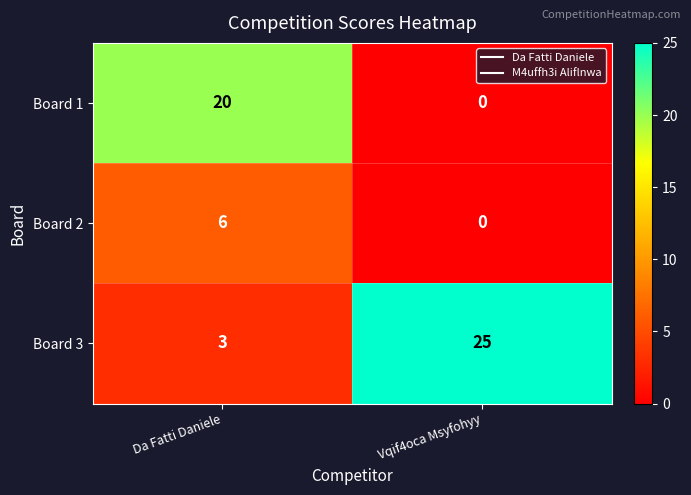

Is it true that Board 3 equals 8 at Vqif4oca Msyfohyy?

False